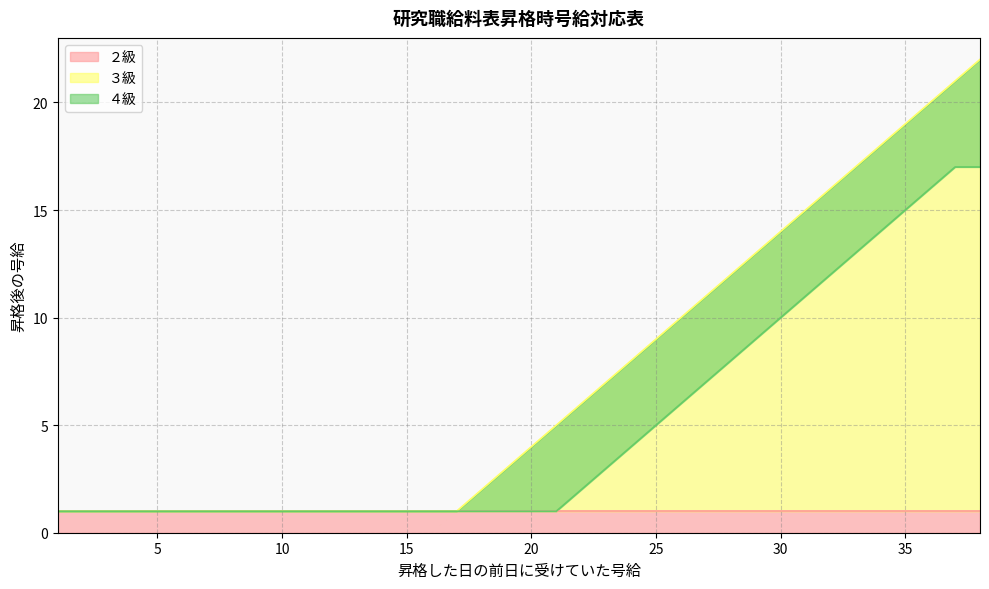

What is the difference between the ３級 values at 26 and 21?

5